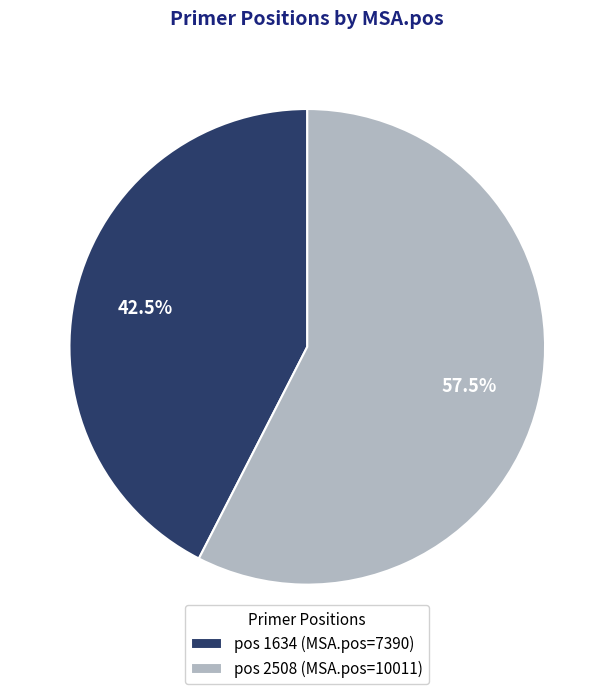

Which slice represents more than half of the pie?

pos 2508 (MSA.pos=10011)